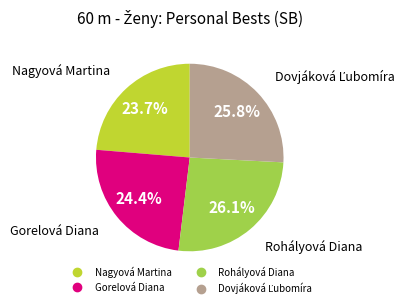

Count the number of slices in the pie.

4